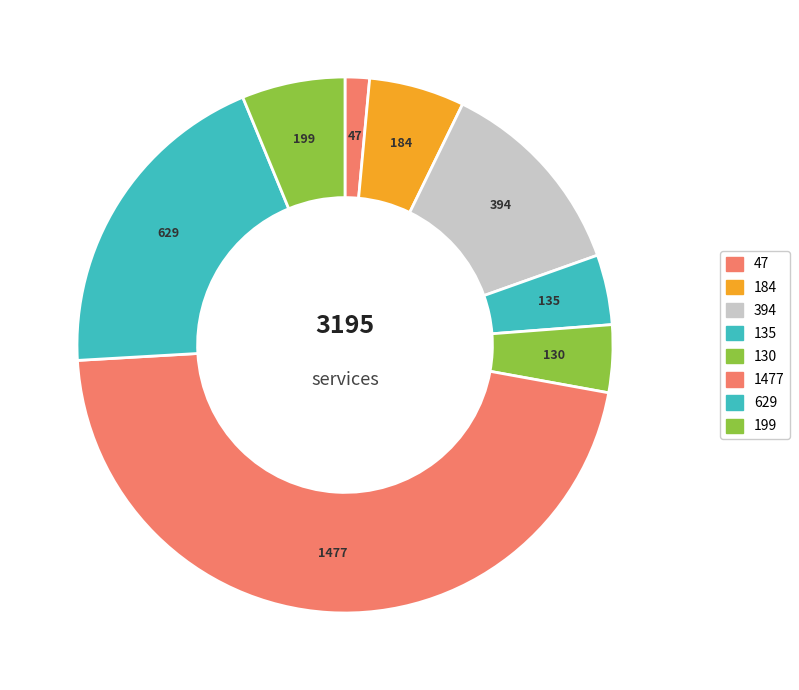

Count the number of slices in the pie.

8